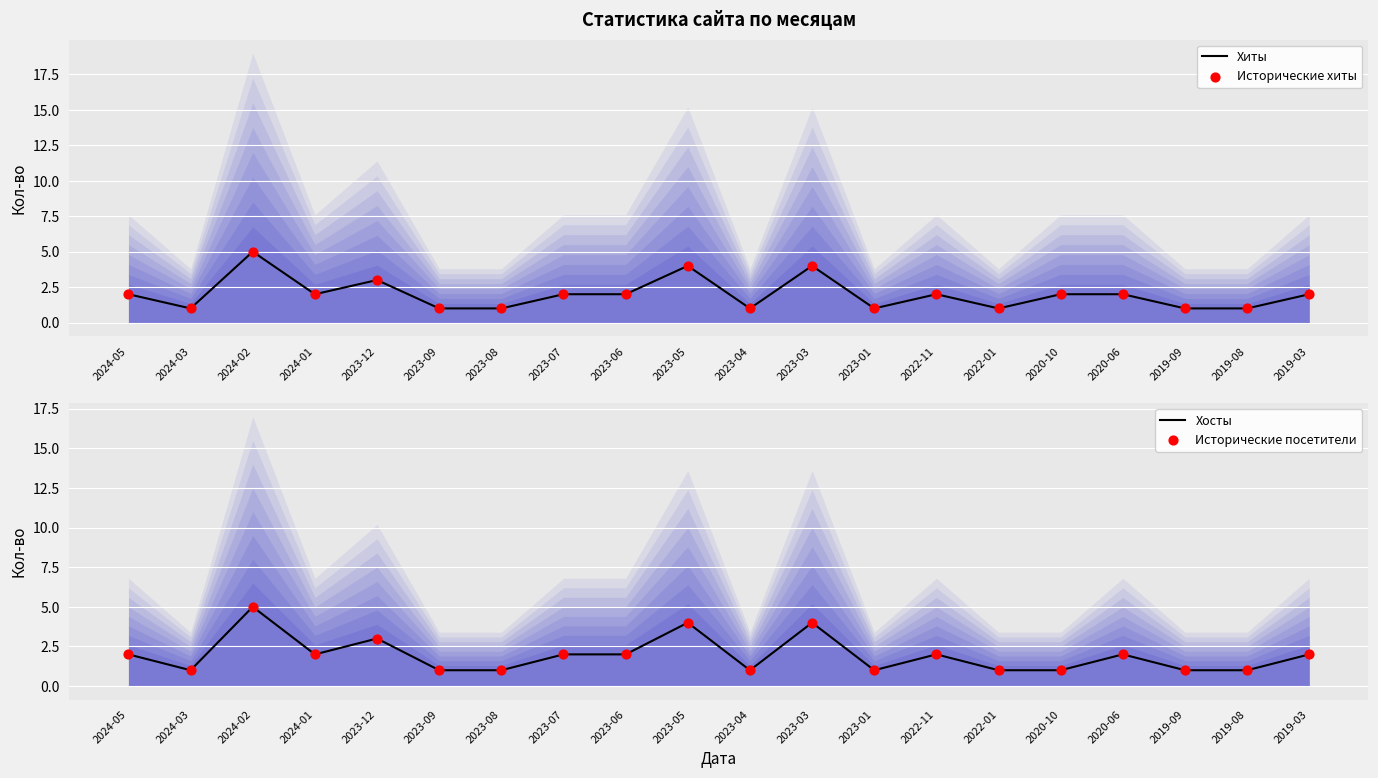

At how many categories does at least one series exceed 4?

1